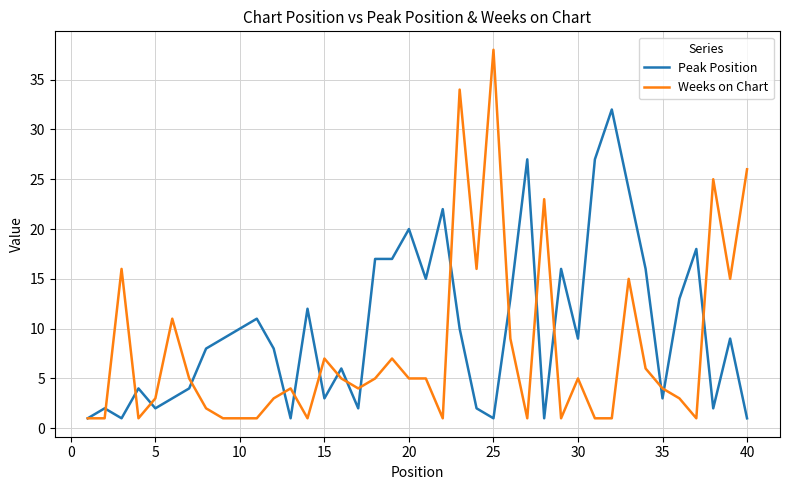

What is the minimum value for Peak Position?

1